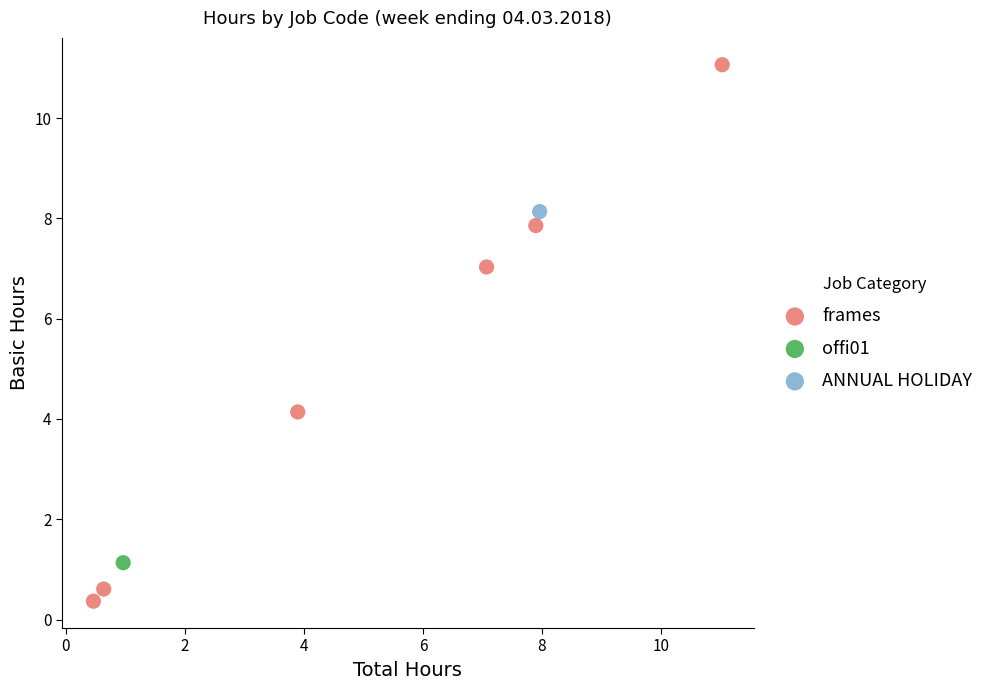

What are all the series names shown in the legend?

frames, offi01, ANNUAL HOLIDAY